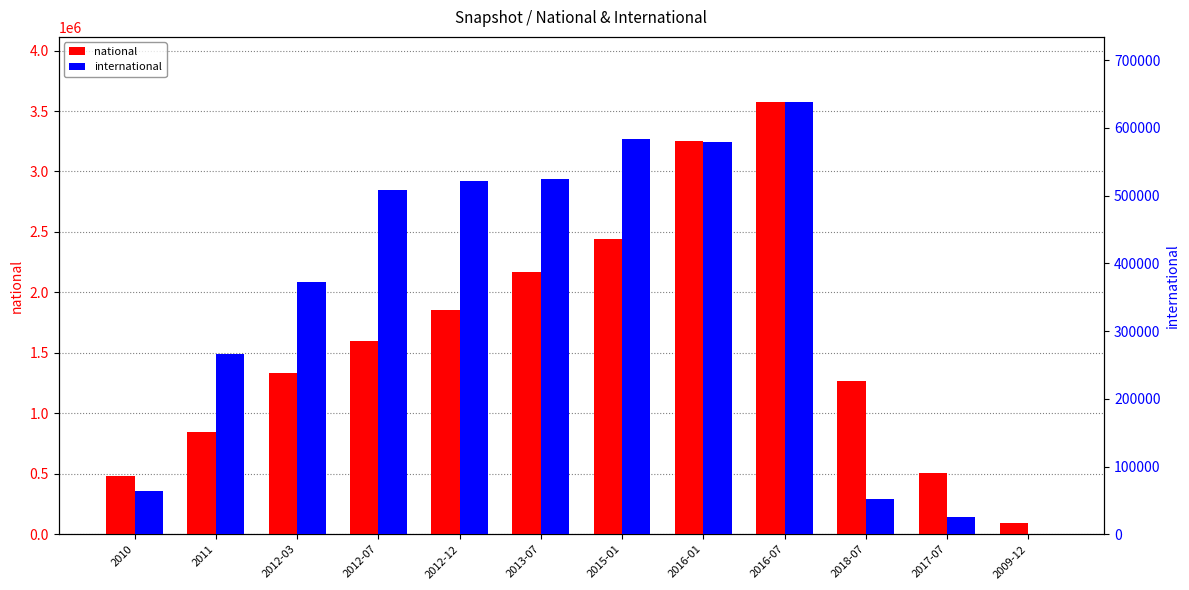

Which series has the largest range (max minus min)?

national